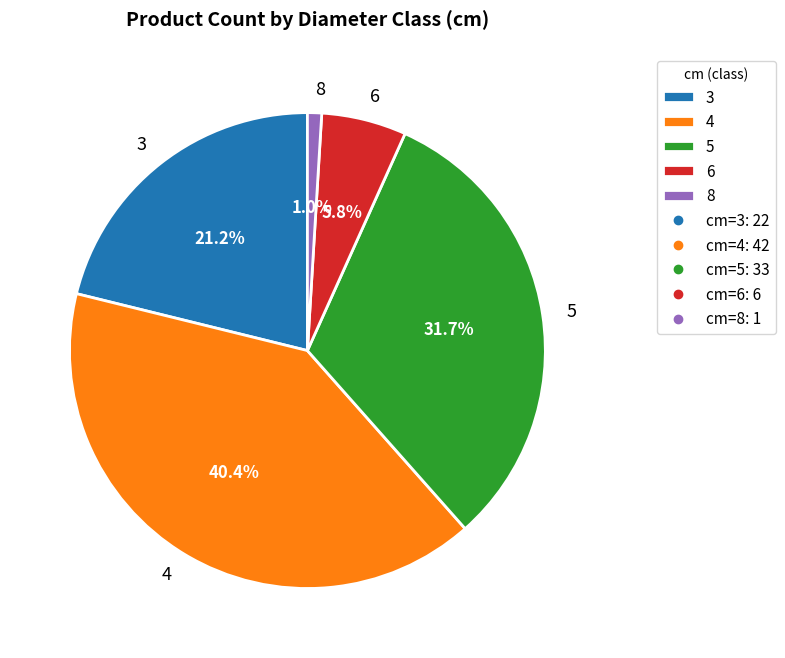

To the nearest percent, what is the difference between the 8 and 5 slice percentages?

31%